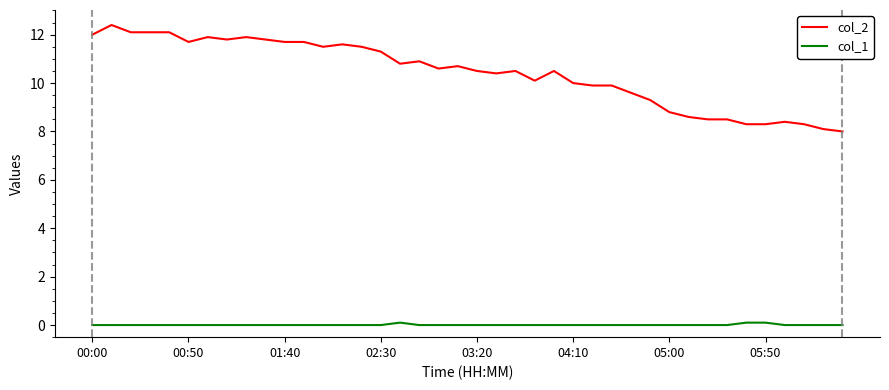

True or false: col_2 and col_1 cross at least once.

False